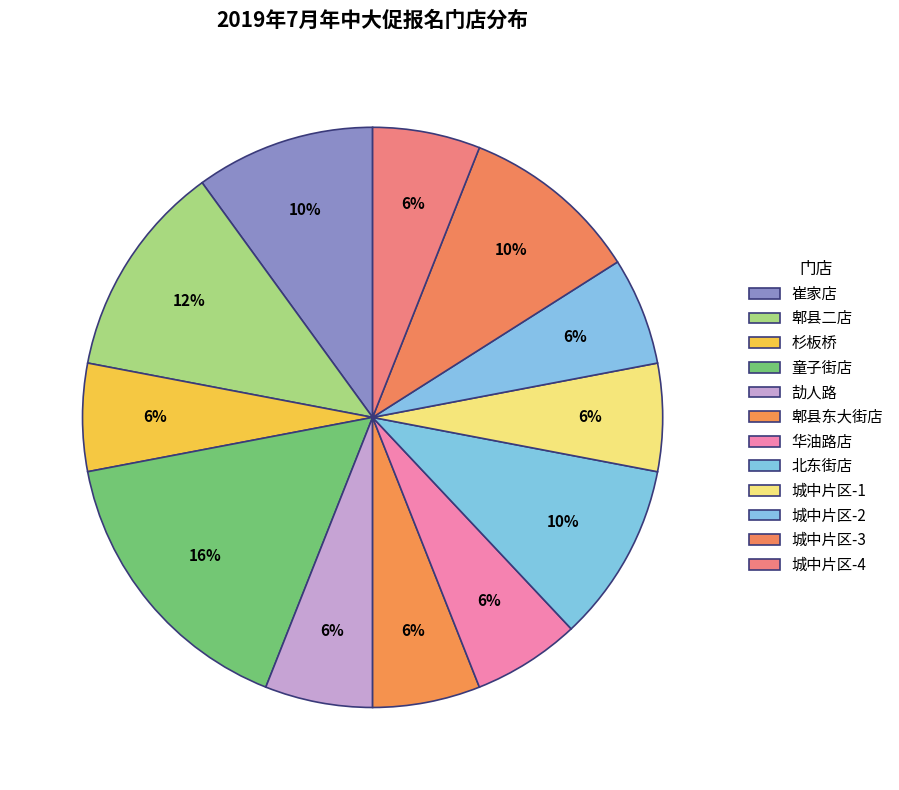

Count the number of slices in the pie.

12